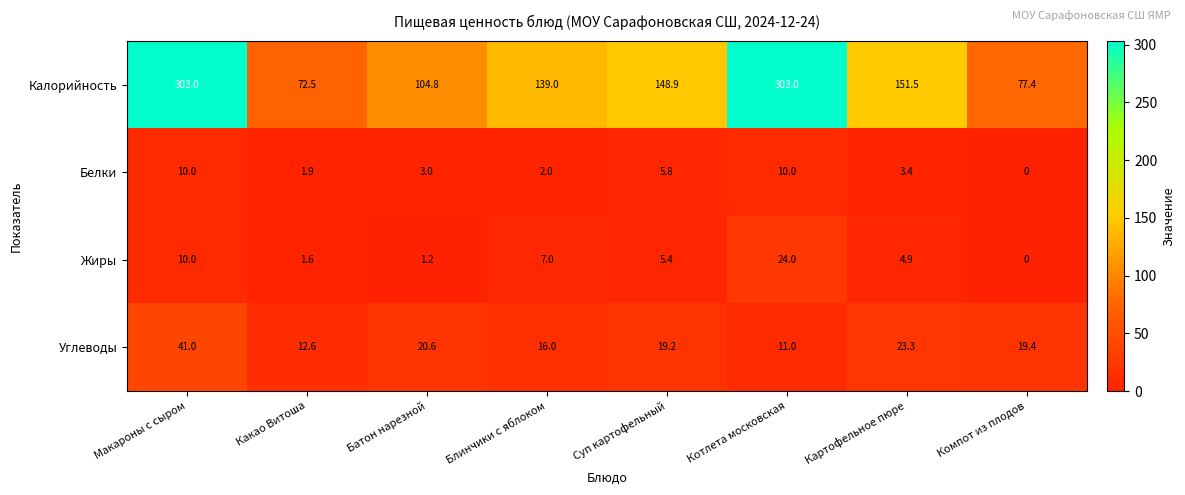

What is the difference between the maximum and second lowest values in the Жиры series?

22.8